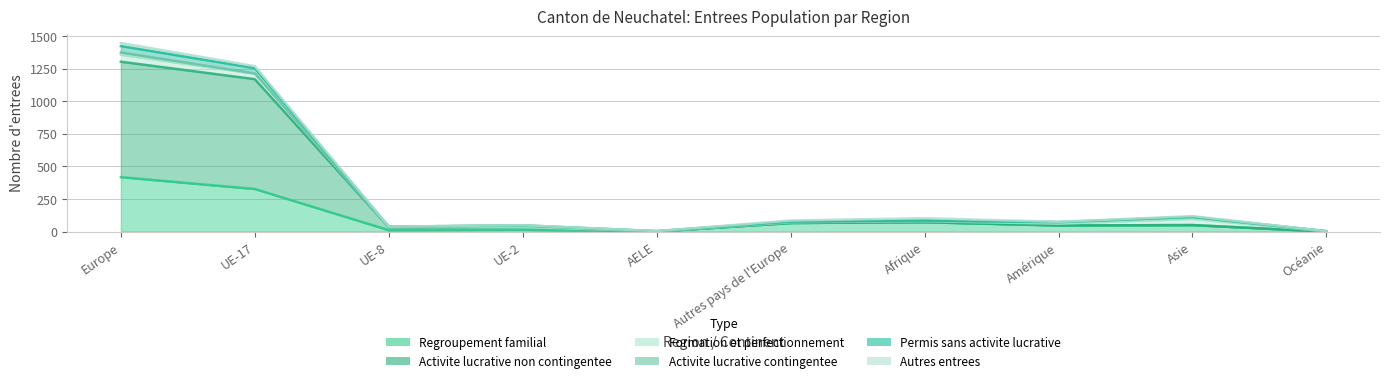

Where is the first local minimum for Permis sans activite lucrative?

UE-8